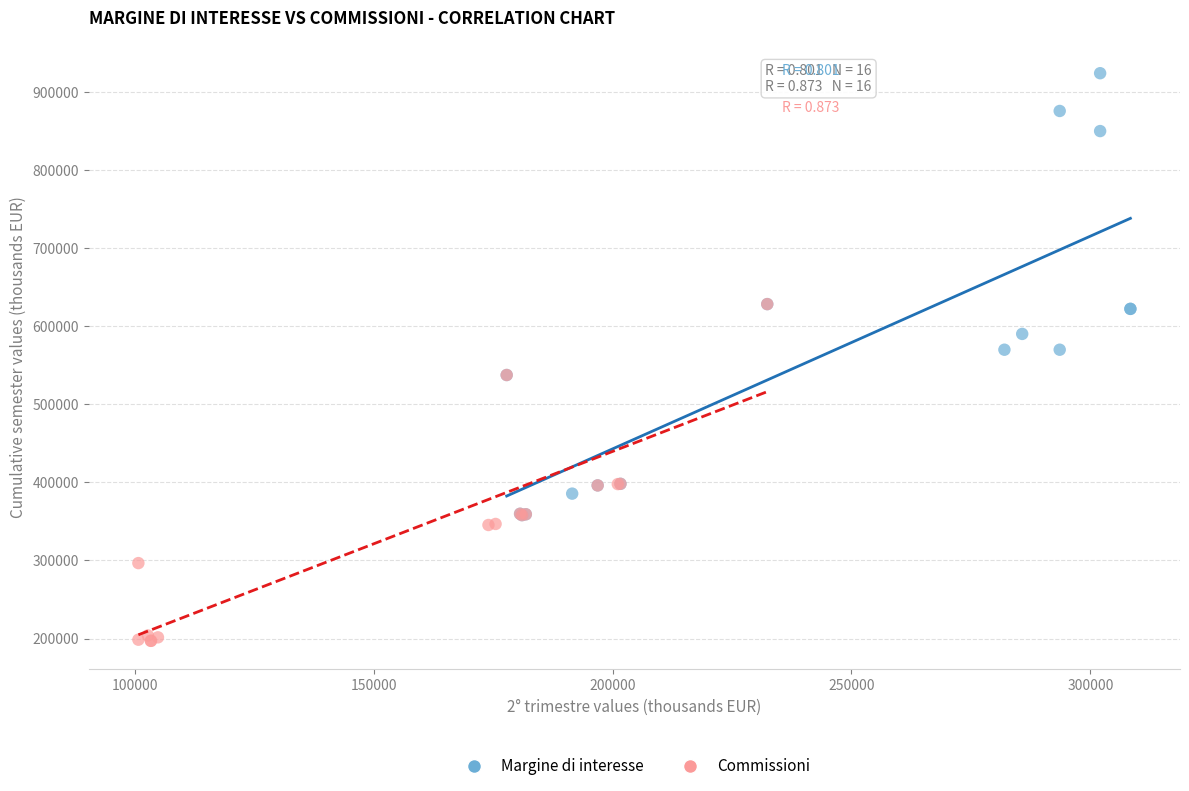

Which series reaches the maximum Y coordinate?

Margine di interesse